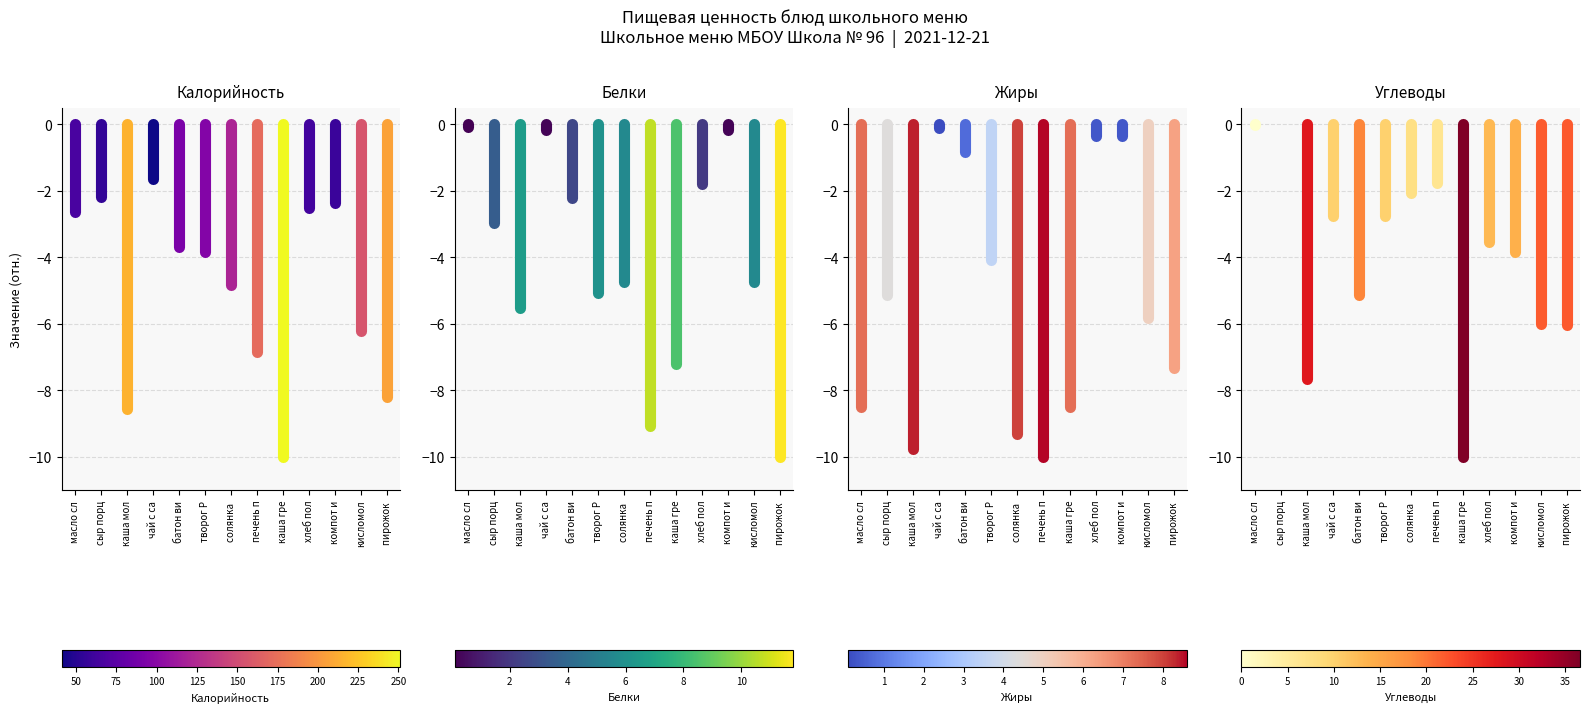

How many печень по-строгановски values are between -6 and 0?

1